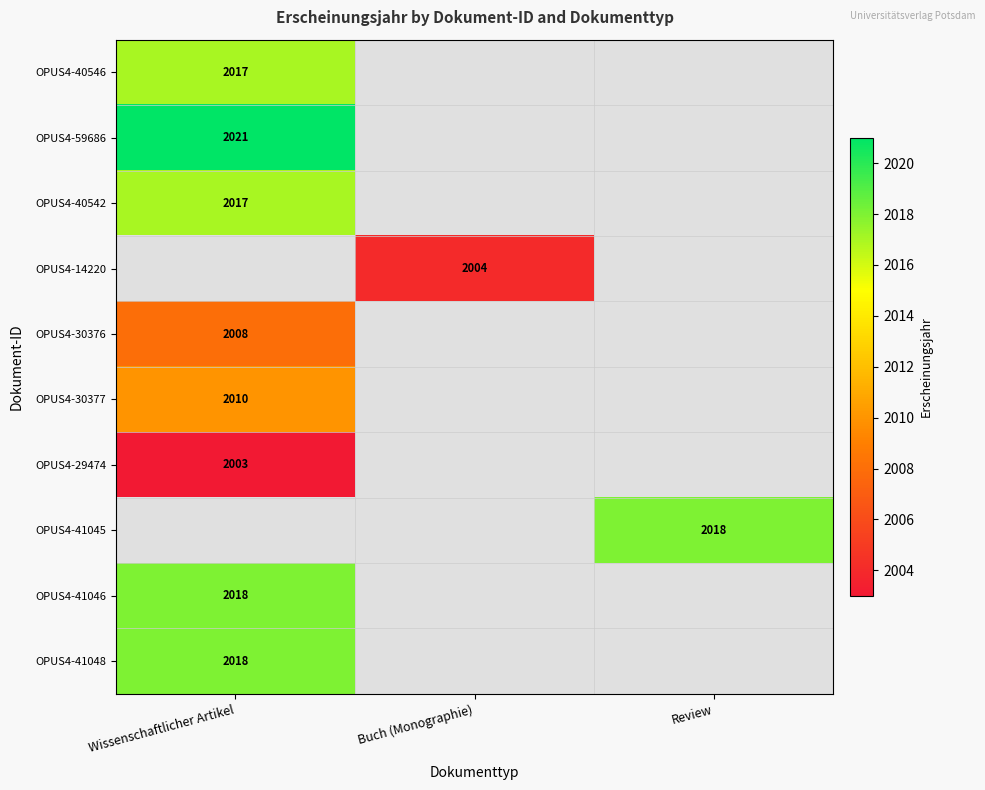

Is the value of OPUS4-14220 at Buch (Monographie) greater than the value of OPUS4-29474 at Wissenschaftlicher Artikel?

Yes